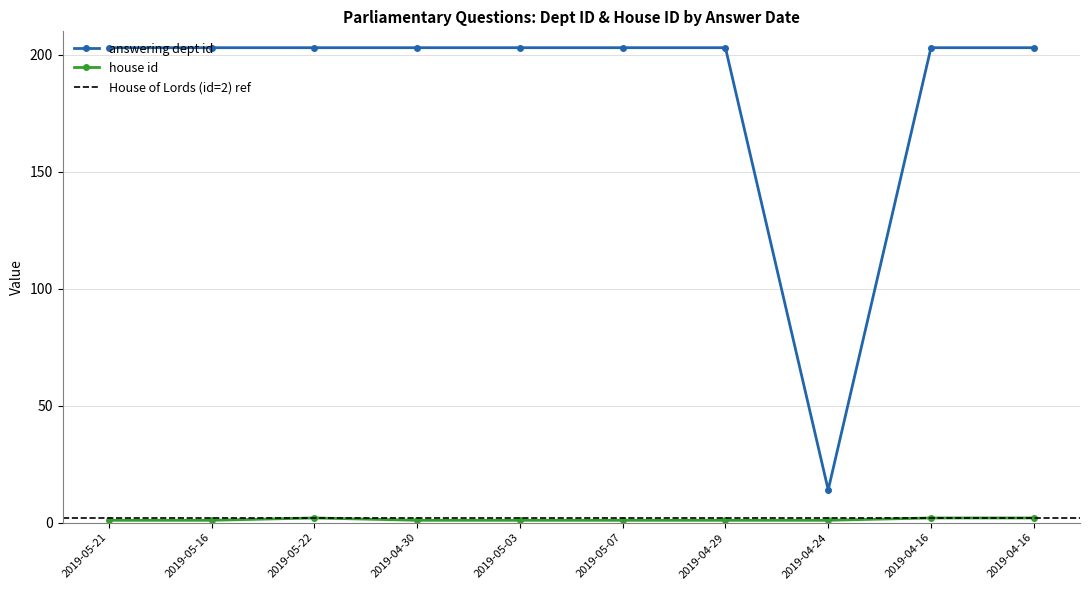

True or false: answering dept id and house id intersect in this chart.

False